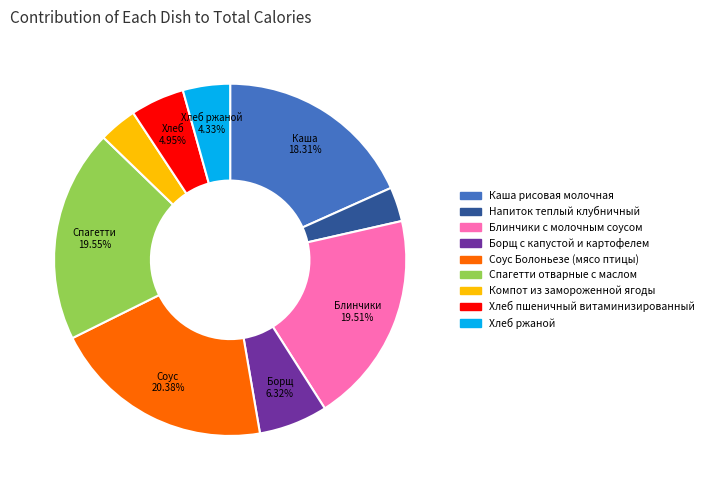

Do Хлеб пшеничный витаминизированный and Напиток теплый клубничный together represent more than half of the pie?

No